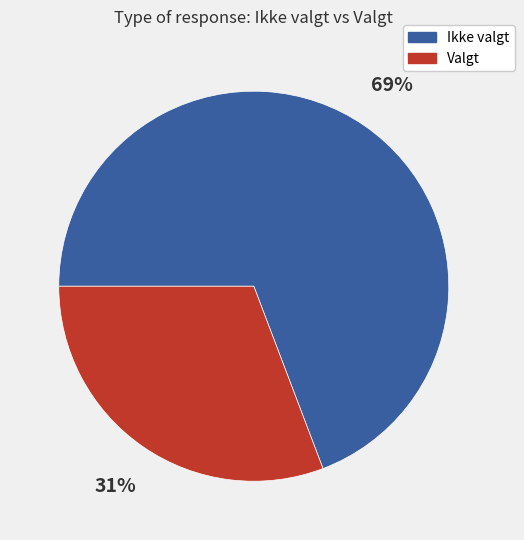

Is there a majority slice in this chart?

Yes